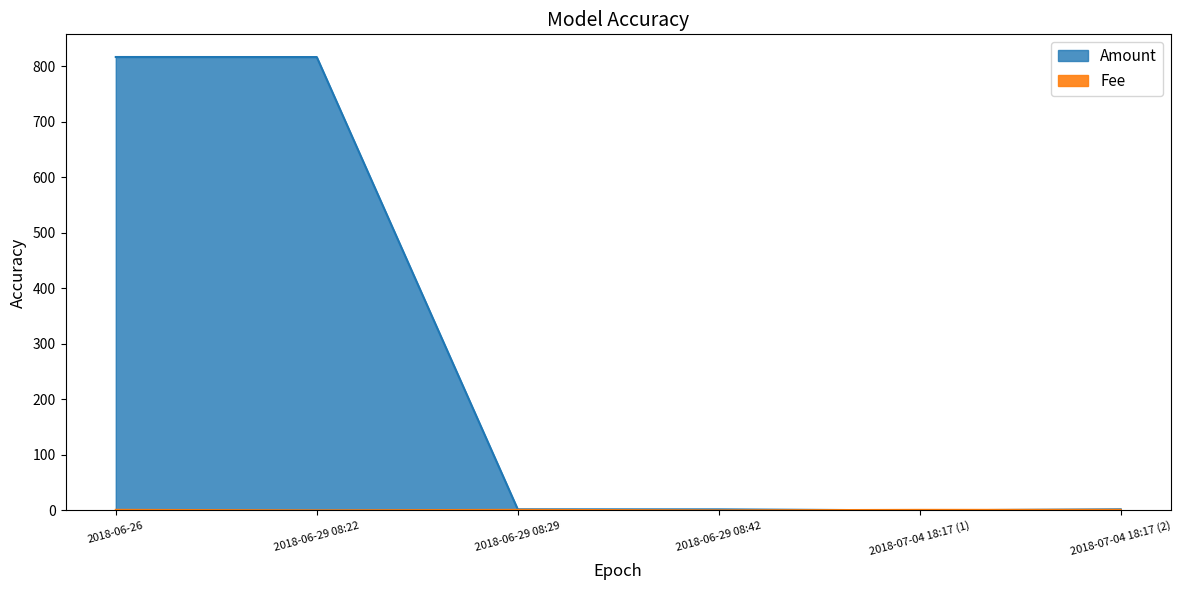

Rank the series by their average value, from highest to lowest.

Amount, Fee